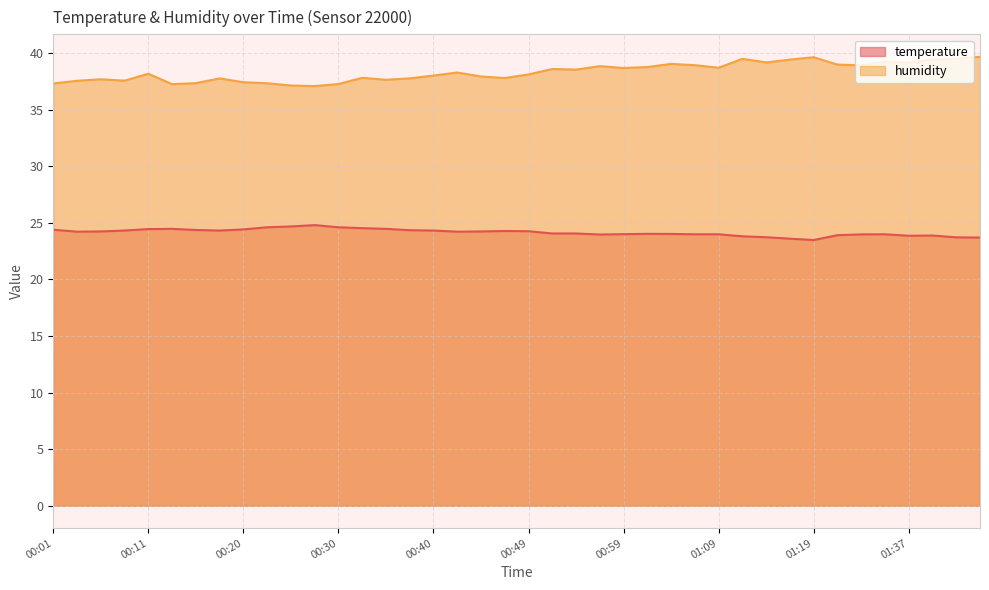

What is the highest value of the temperature series?

24.8